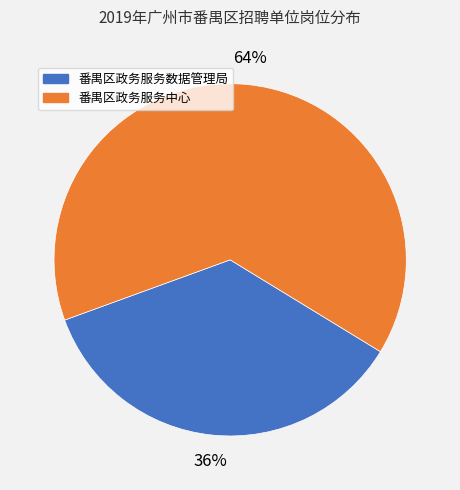

What is the smallest slice in the pie chart?

番禺区政务服务数据管理局